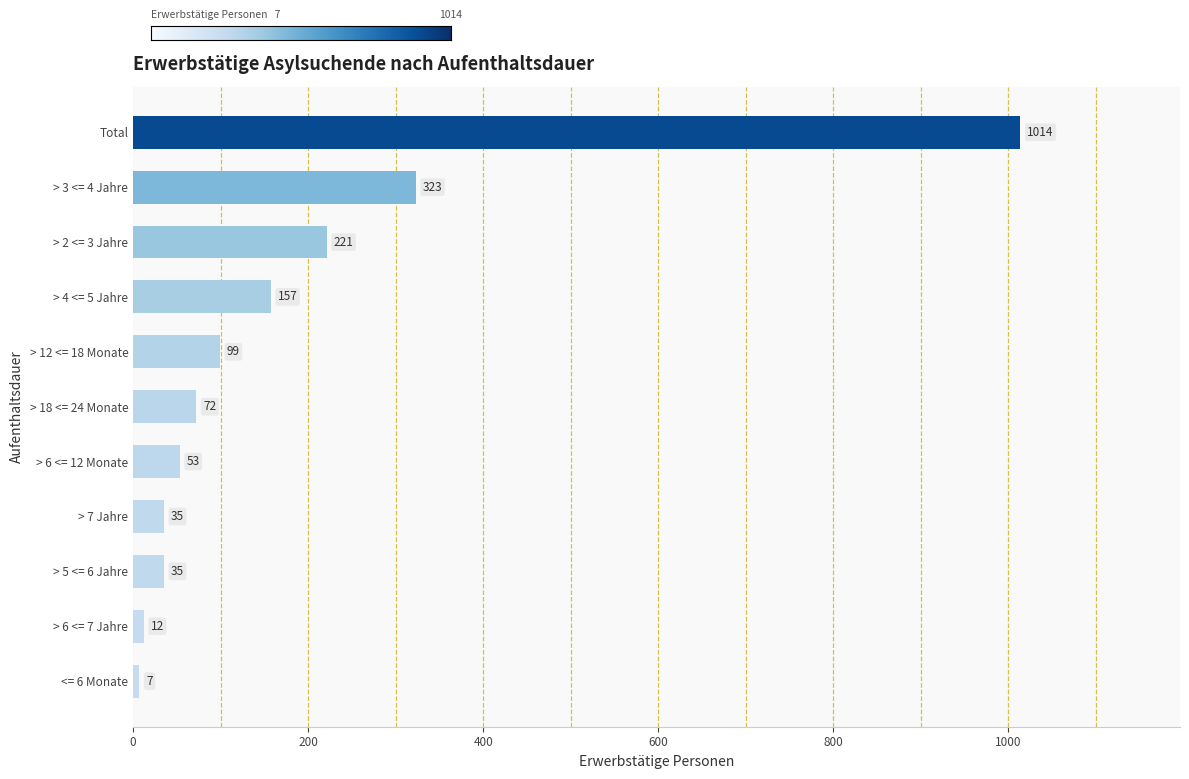

Which label corresponds to the smallest value in the chart?

<= 6 Monate